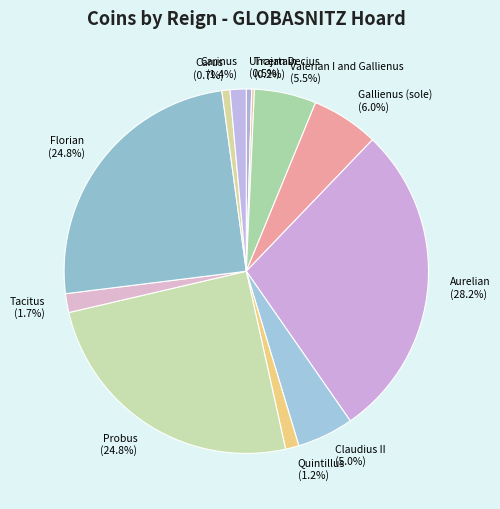

To the nearest percent, what is the average slice percentage?

8%